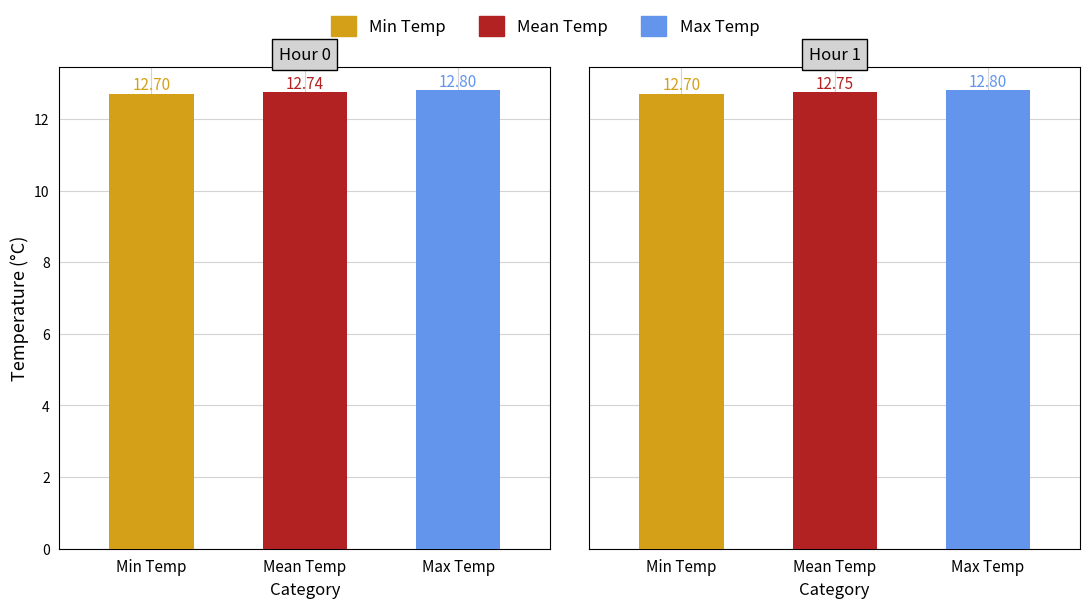

Is the value of Mean Temp at 1 greater than the value of Min Temp at 1?

Yes